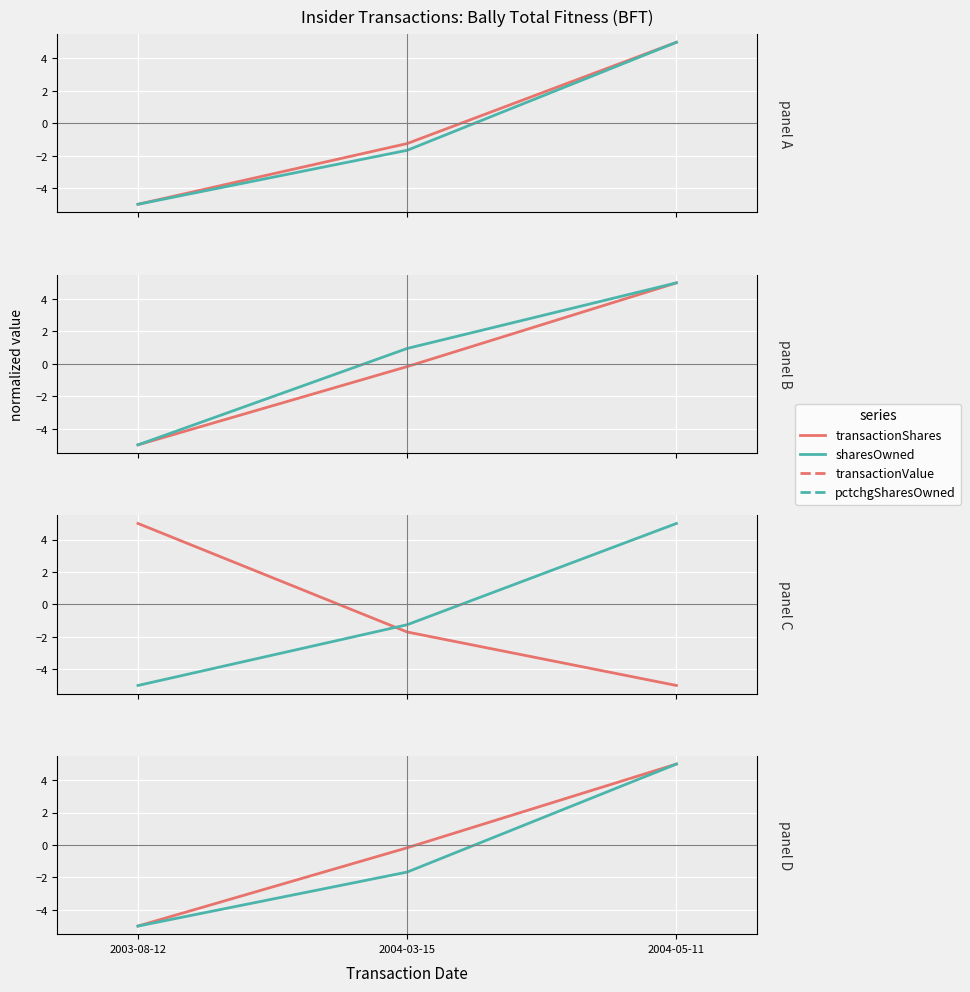

Where does the transactionValue series first go above 0?

2004-05-11